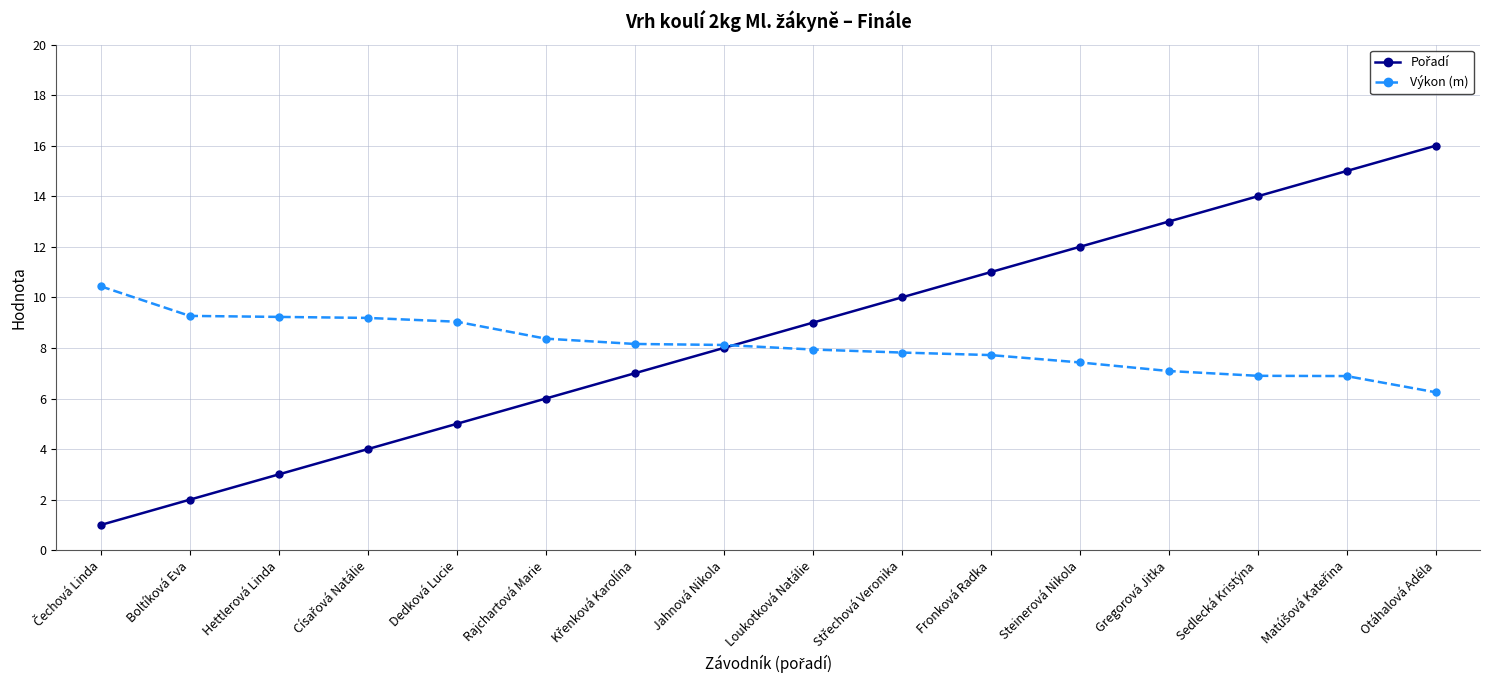

What is the maximum value shown in the chart?

16.0